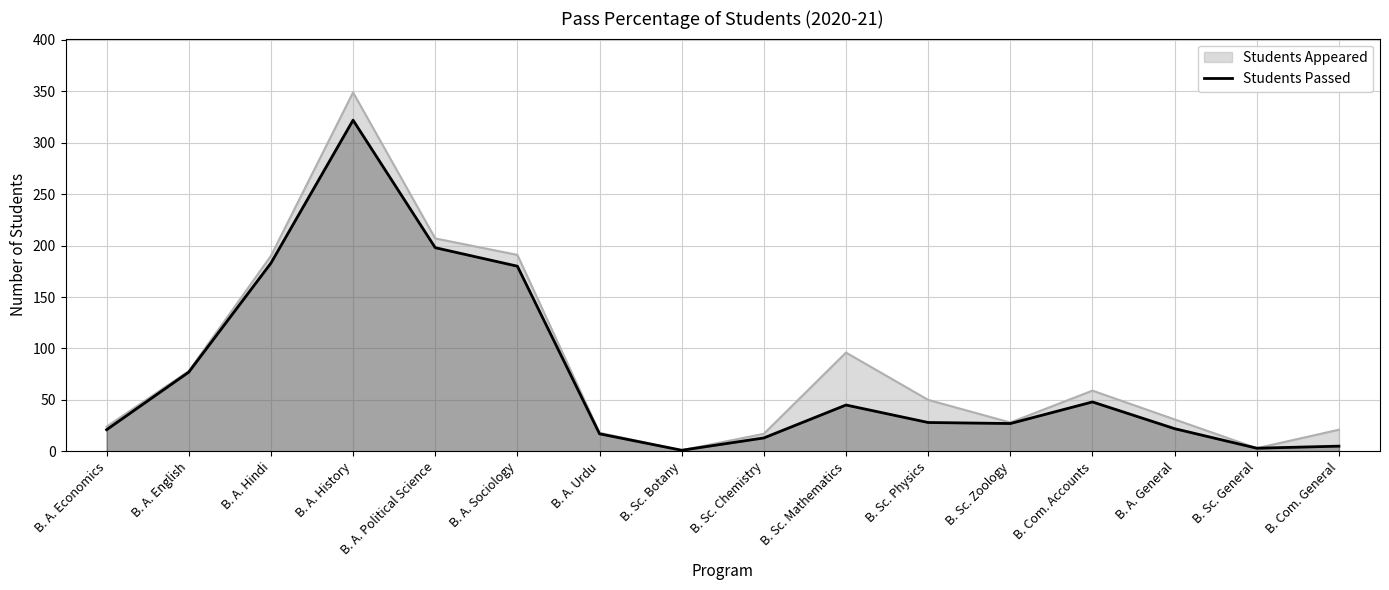

Count the number of categories in the chart.

16